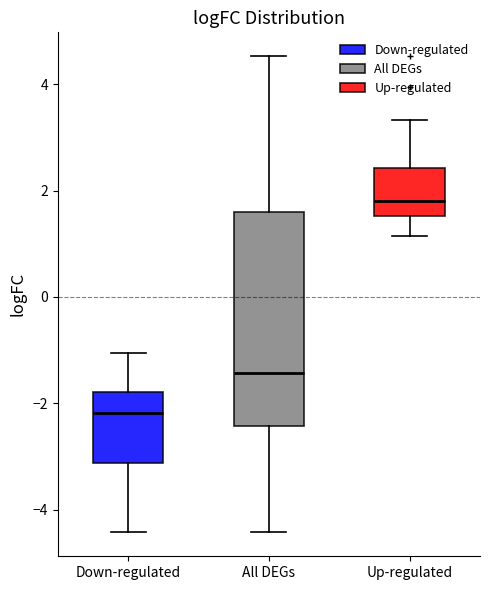

Which box's median line is the highest?

Up-regulated